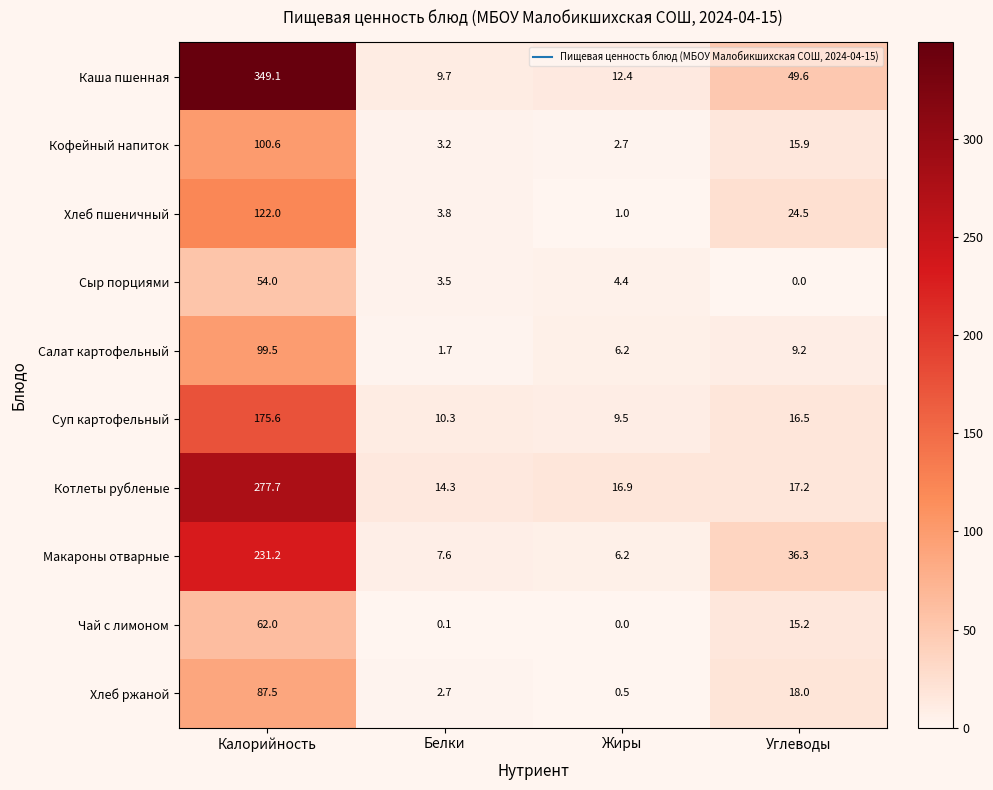

Rank the series by their maximum value, from lowest to highest.

Сыр порциями, Чай с лимоном, Хлеб ржаной, Салат картофельный, Кофейный напиток, Хлеб пшеничный, Суп картофельный, Макароны отварные, Котлеты рубленые, Каша пшенная